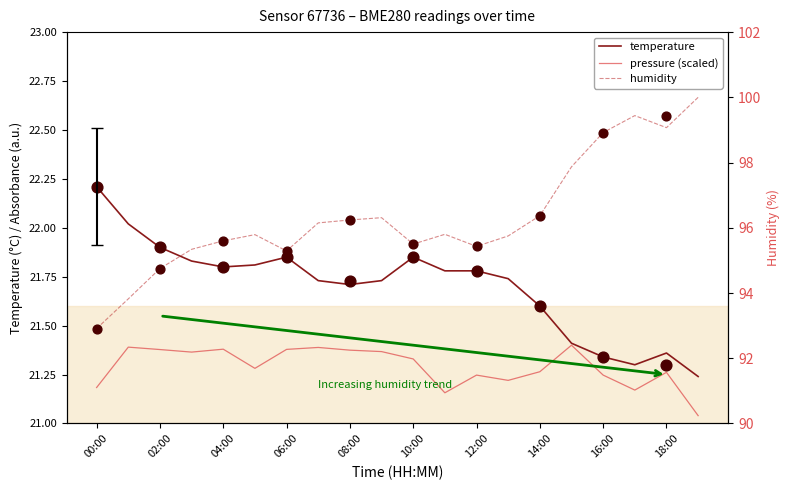

Which series has the largest total across all categories?

humidity